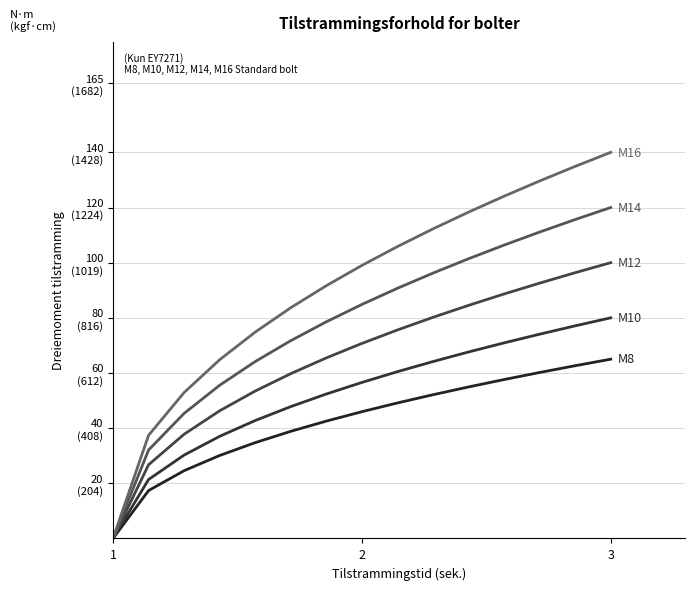

Does the chart have visible grid lines?

Yes